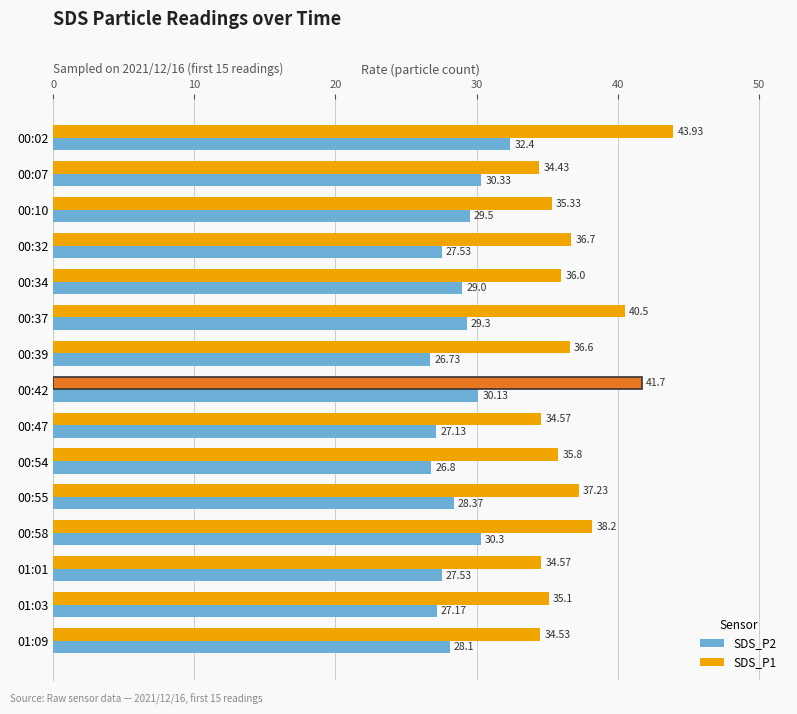

What is the sum of all SDS_P1 values?

555.2